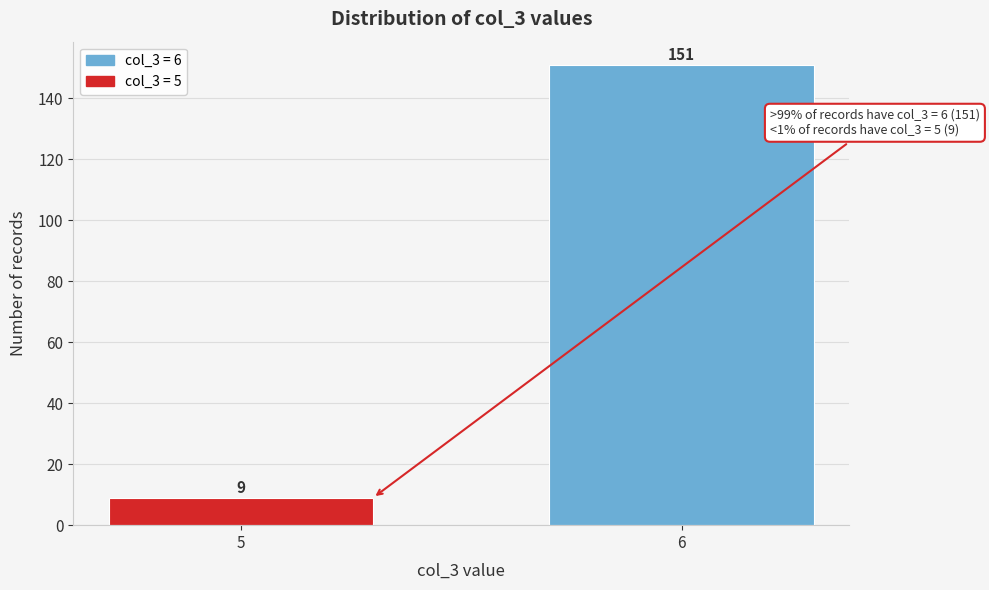

Reading left to right, extract all data points from this chart.

5=9	6=151